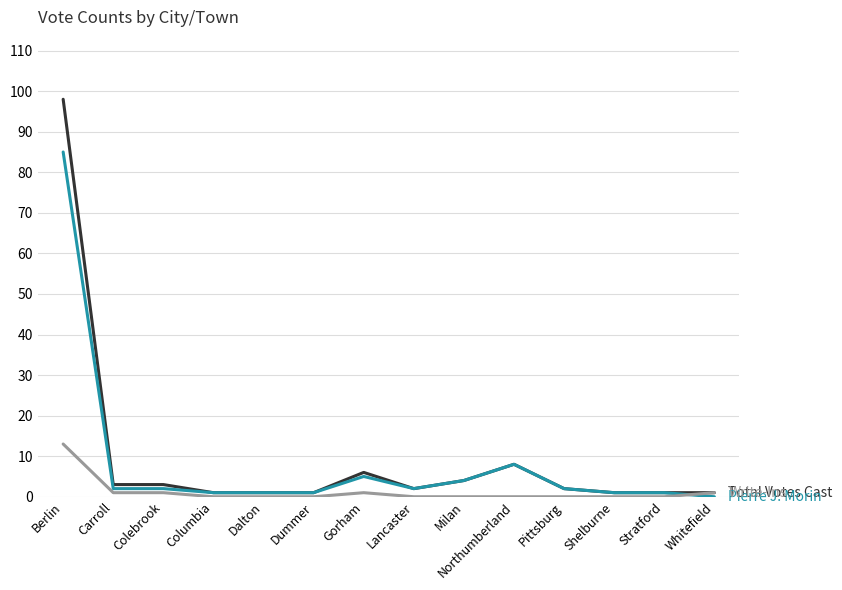

Count the number of categories in the chart.

14